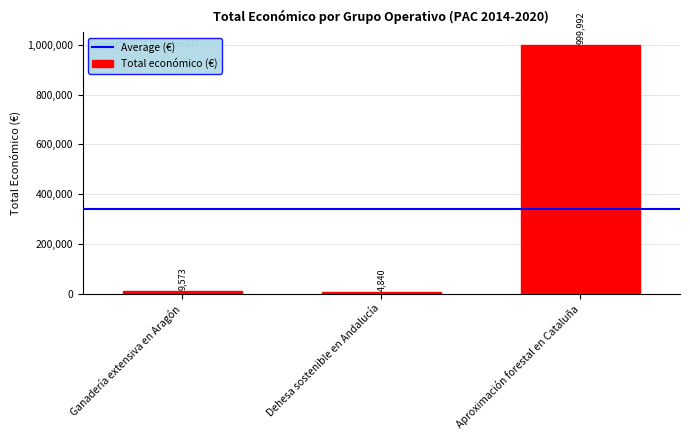

Is it true that the value at Dehesa sostenible en Andalucía is 4840?

True